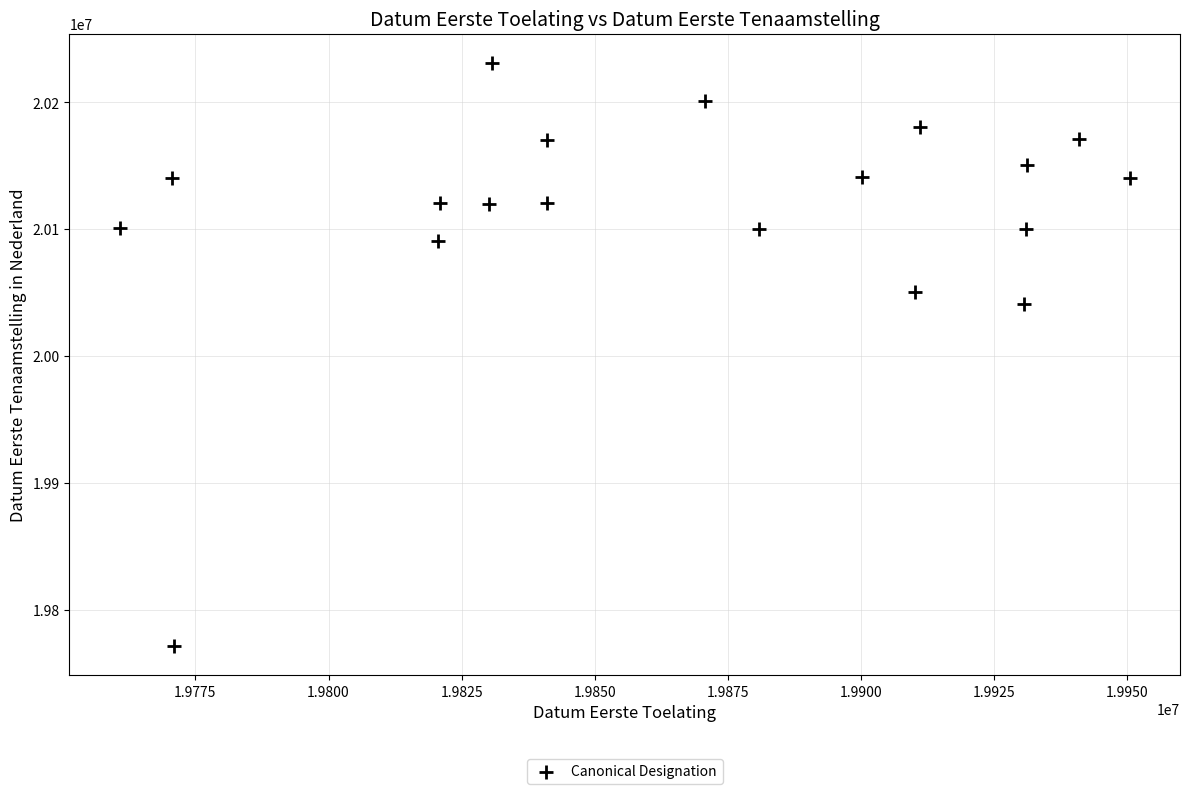

What is the range of X values (max minus min)?

189600